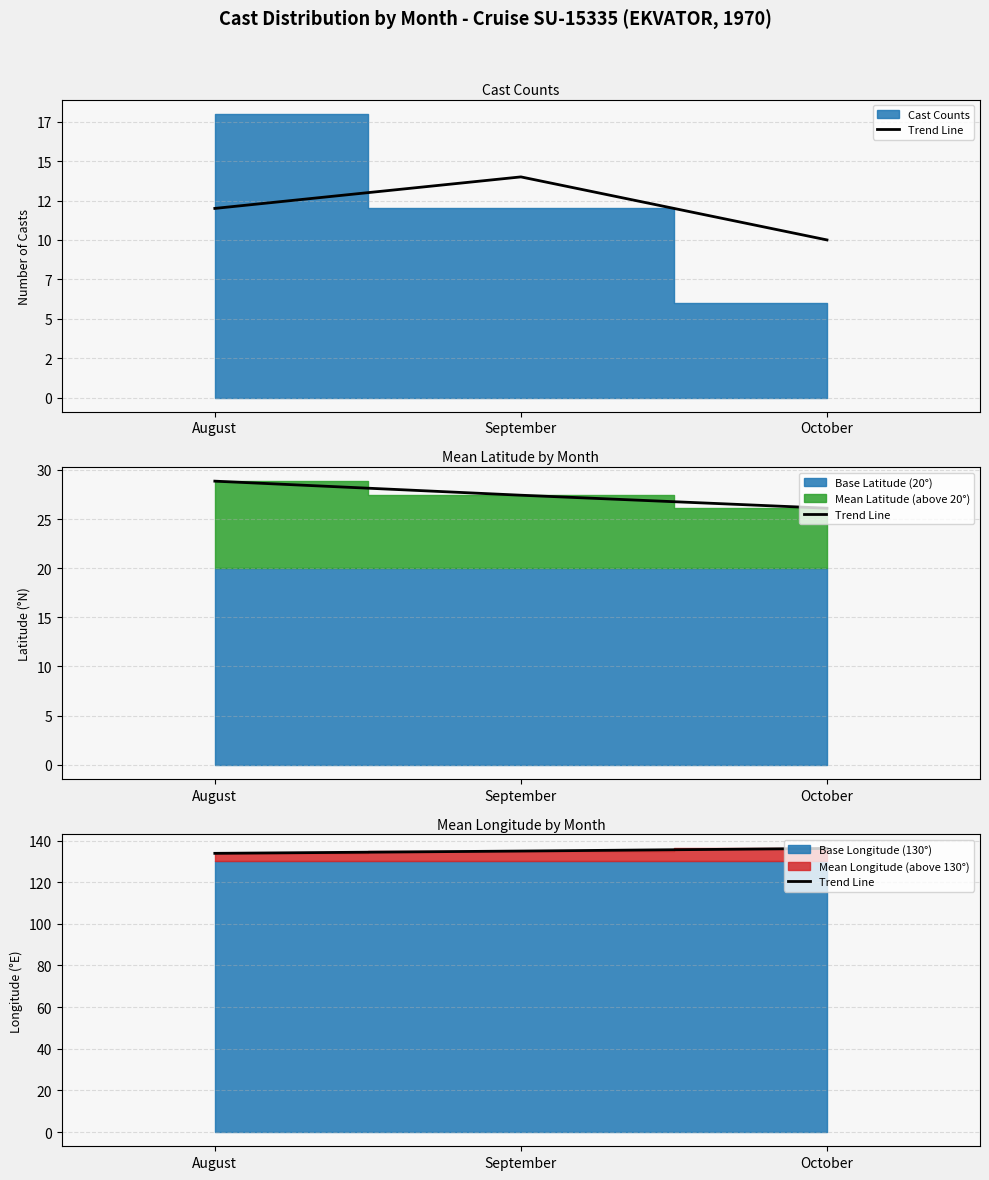

What is the value of the 2nd point from the left?

134.9